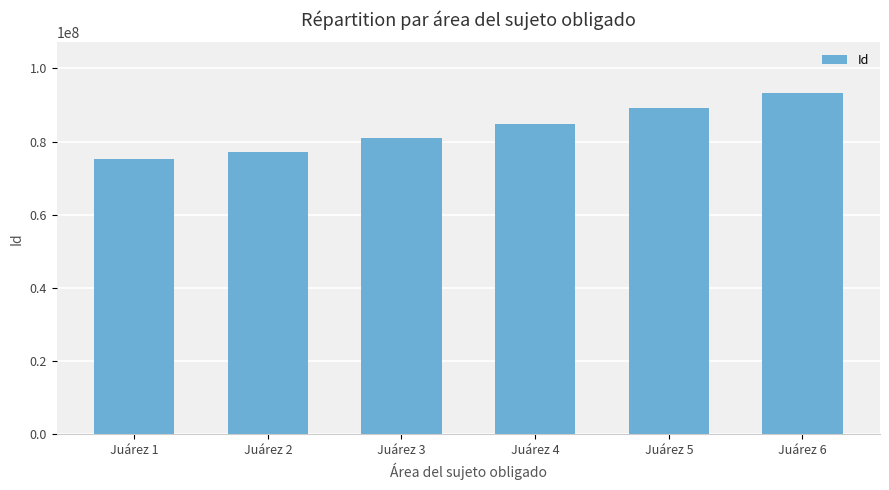

What is the smallest value displayed?

75167683